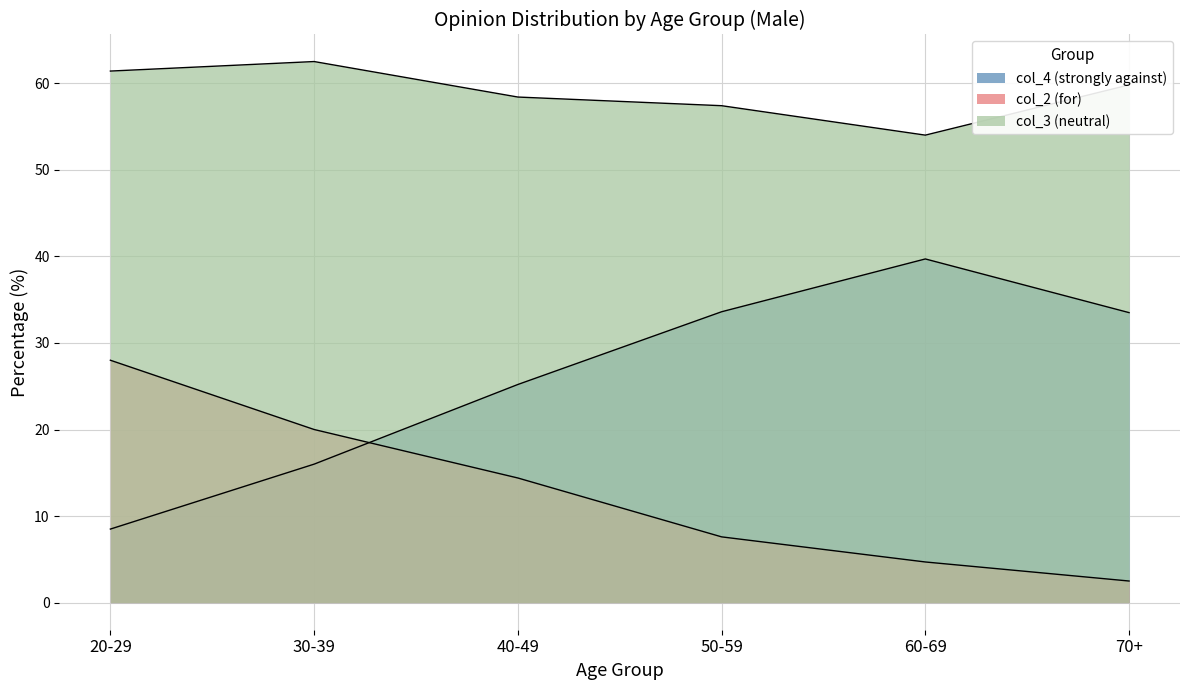

What is the minimum value shown in the chart?

2.5